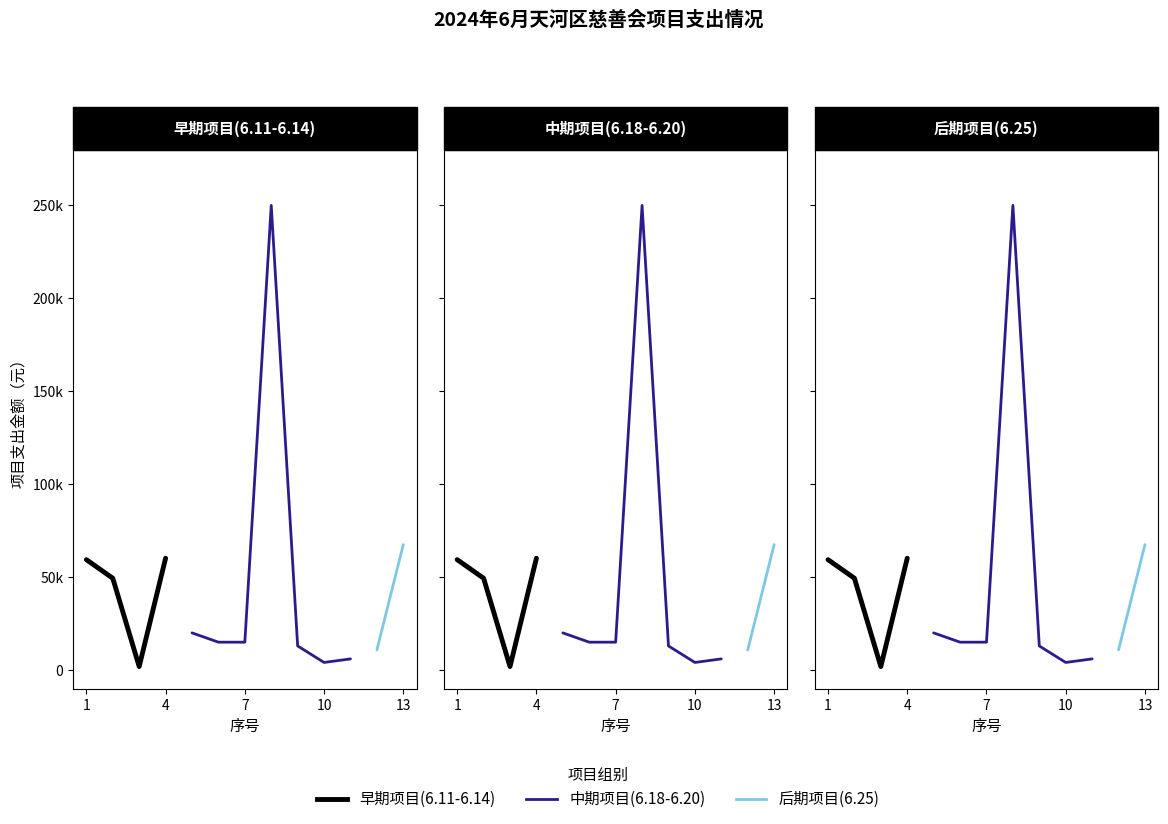

The chart shows a value of 3138.4 at 12. True or false?

False